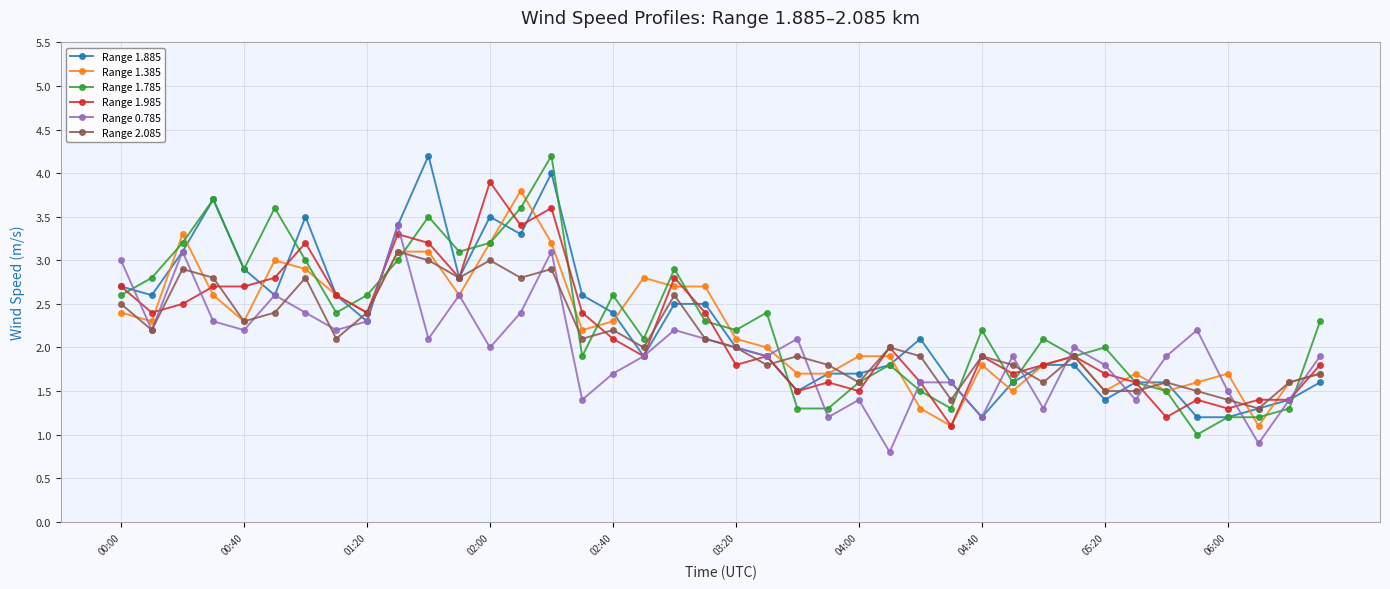

True or false: Range 1.785 has more than 1 interior local peaks.

True